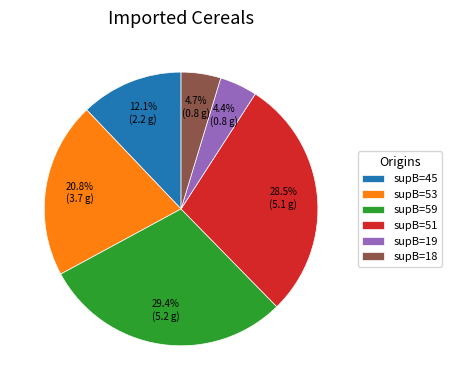

Which category has the biggest portion of the pie?

supB=59